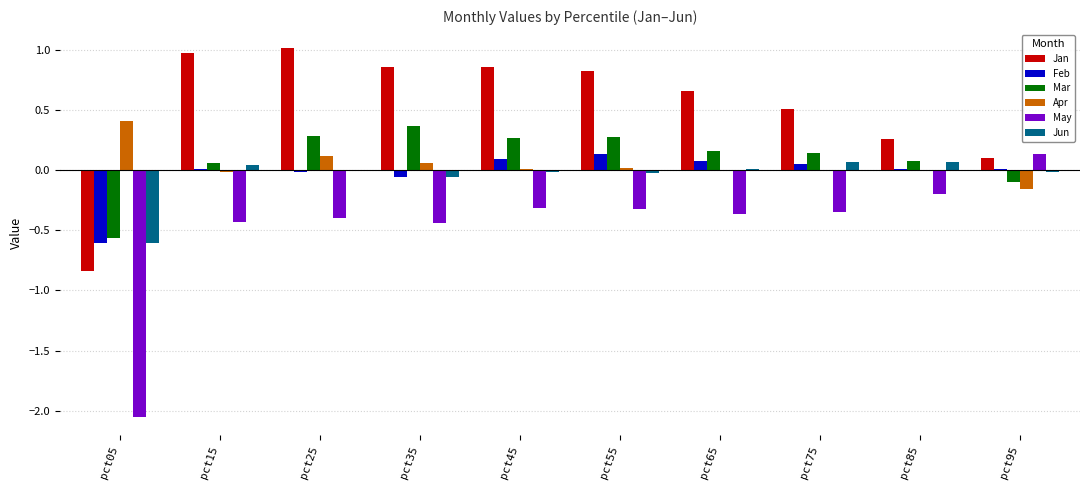

How many values in Jan are above zero?

9